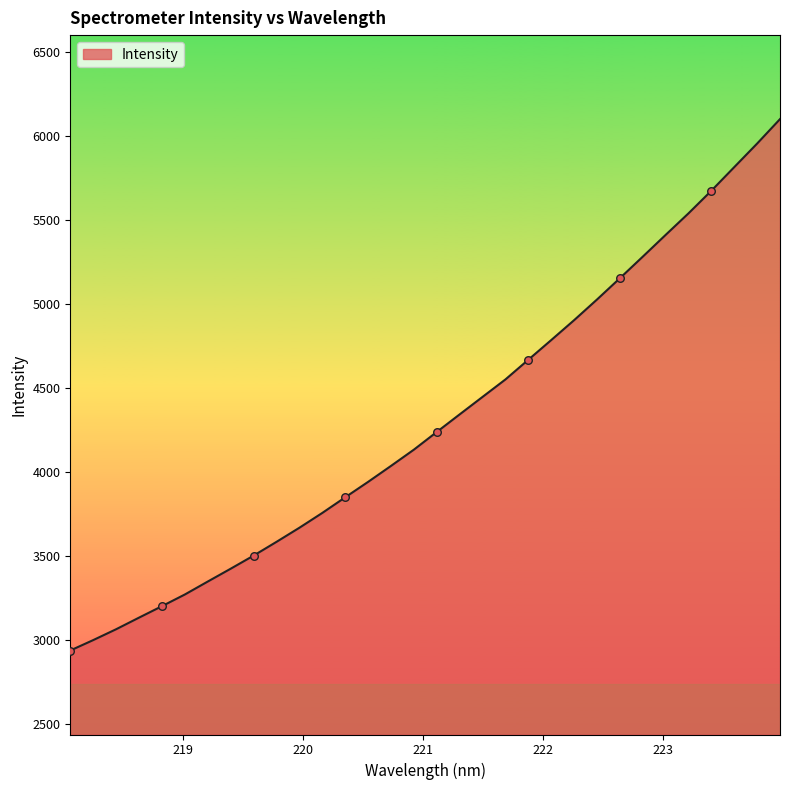

What is the maximum value shown in the chart?

6101.3